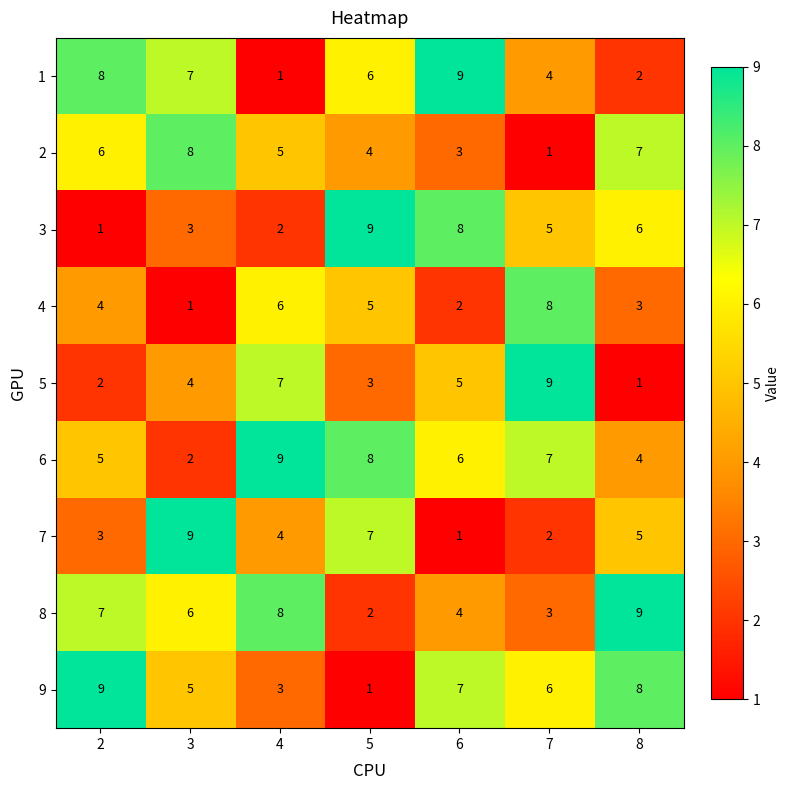

What is the total value across all series at 8?

45